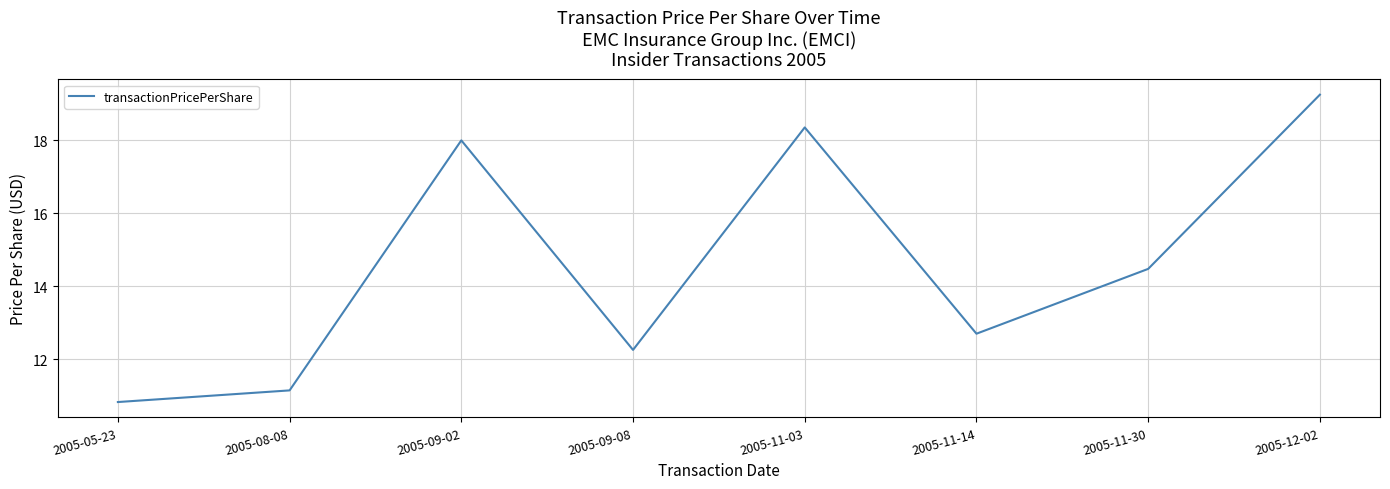

What is the ratio of the value at 2005-05-23 to the value at 2005-09-08?

0.9